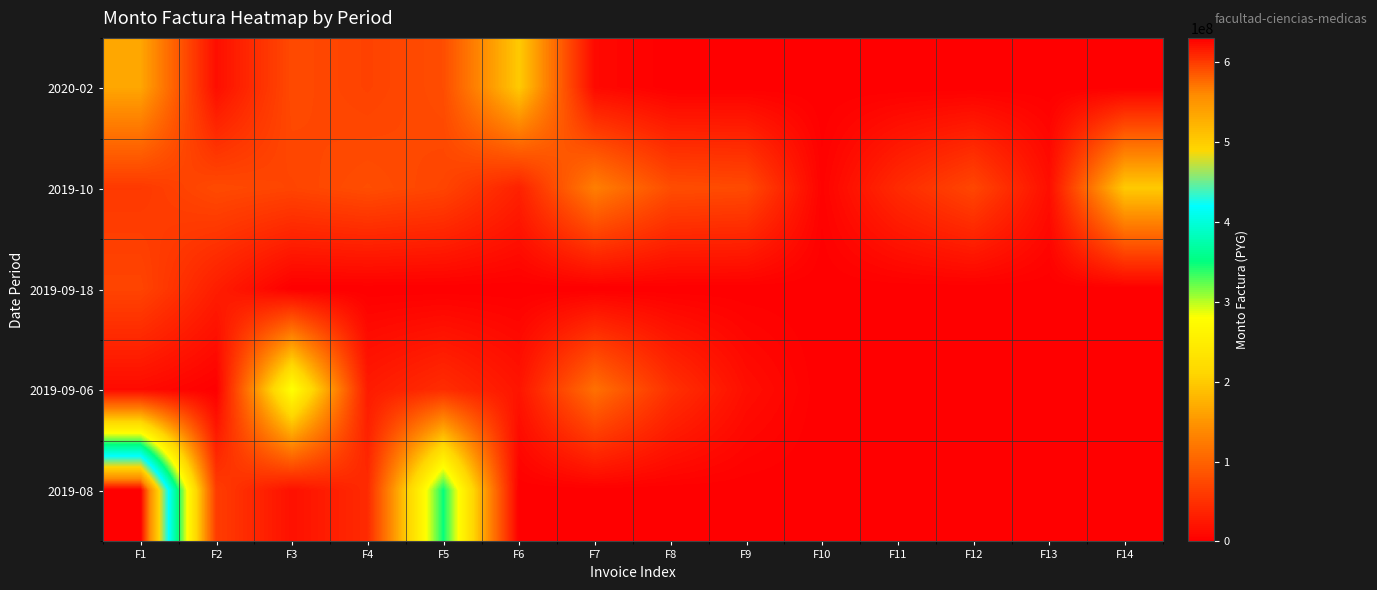

Reading left to right, transcribe all the data shown in this chart.

2020-02: F1=165480000	F2=15750000	F3=76230000	F4=68292000	F5=79065000	F6=198870000	F7=10500000	F8=0	F9=0	F10=0	F11=0	F12=0	F13=0	F14=0
2019-10: F1=58800000	F2=76230000	F3=70877268	F4=79380000	F5=70560000	F6=35280000	F7=127992732	F8=79065000	F9=76230000	F10=3862320	F11=44394000	F12=72367680	F13=15750000	F14=198870000
2019-09-18: F1=70560000	F2=31290000	F3=0	F4=0	F5=0	F6=0	F7=0	F8=0	F9=0	F10=0	F11=0	F12=0	F13=0	F14=0
2019-09-06: F1=11733750	F2=637350	F3=282073000	F4=28459200	F5=46935000	F6=22360800	F7=113820000	F8=50820000	F9=15750000	F10=0	F11=0	F12=0	F13=0	F14=0
2019-08: F1=630567000	F2=62790000	F3=17991750	F4=44588250	F5=348900300	F6=0	F7=0	F8=0	F9=0	F10=0	F11=0	F12=0	F13=0	F14=0